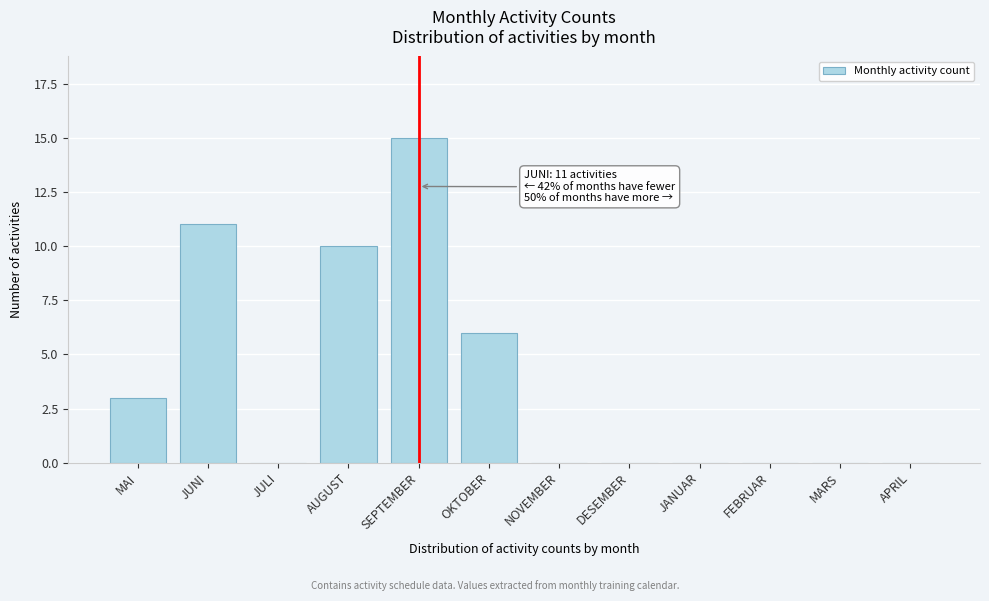

Reading left to right, transcribe all the data shown in this chart.

MAI=3	JUNI=11	JULI=0	AUGUST=10	SEPTEMBER=15	OKTOBER=6	NOVEMBER=0	DESEMBER=0	JANUAR=0	FEBRUAR=0	MARS=0	APRIL=0